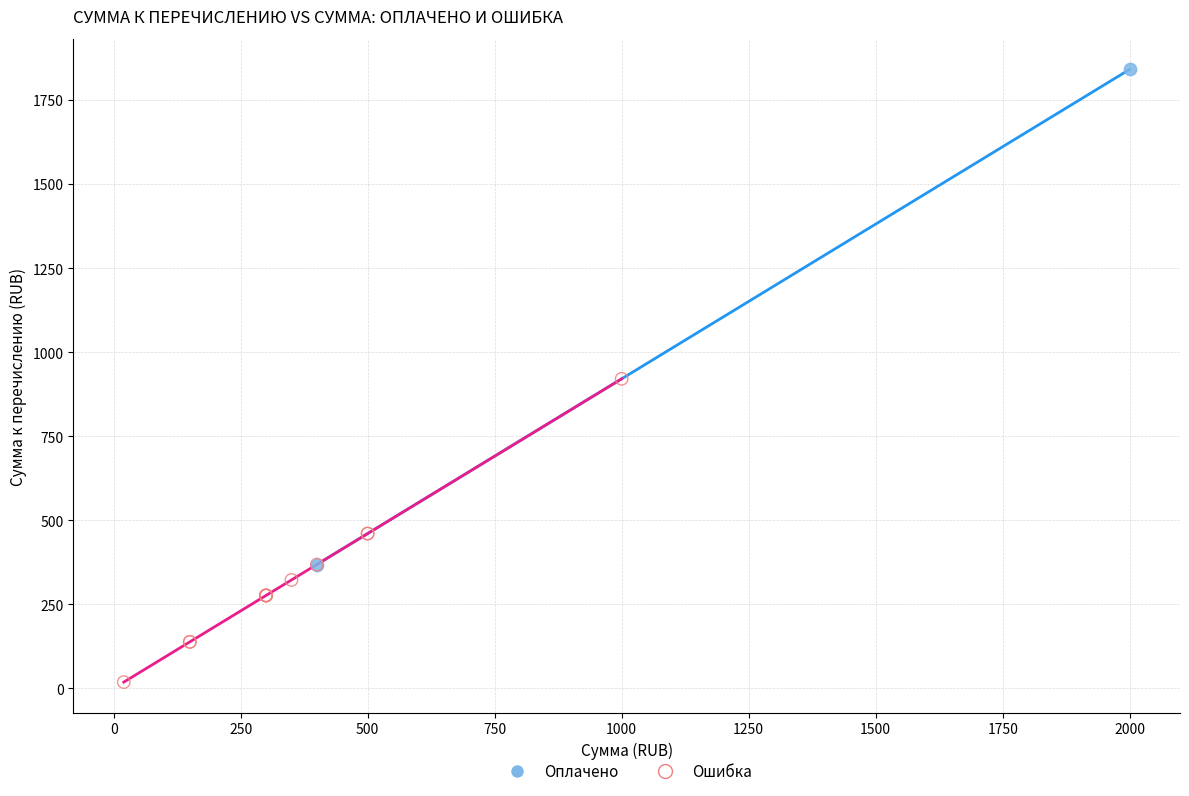

What are all the series names shown in the legend?

Оплачено, Ошибка